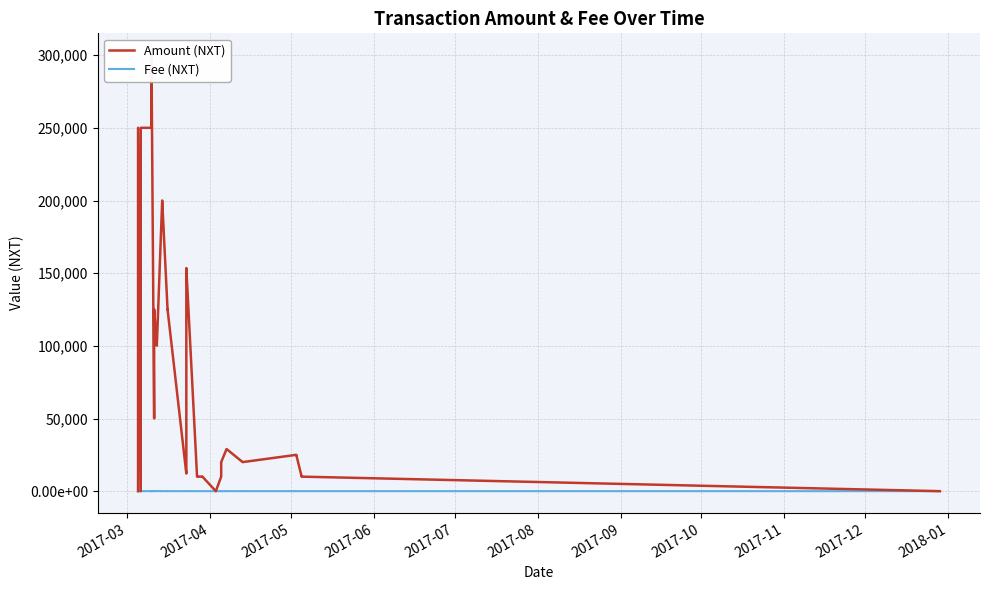

Is this an area chart (filled region under the line)?

No